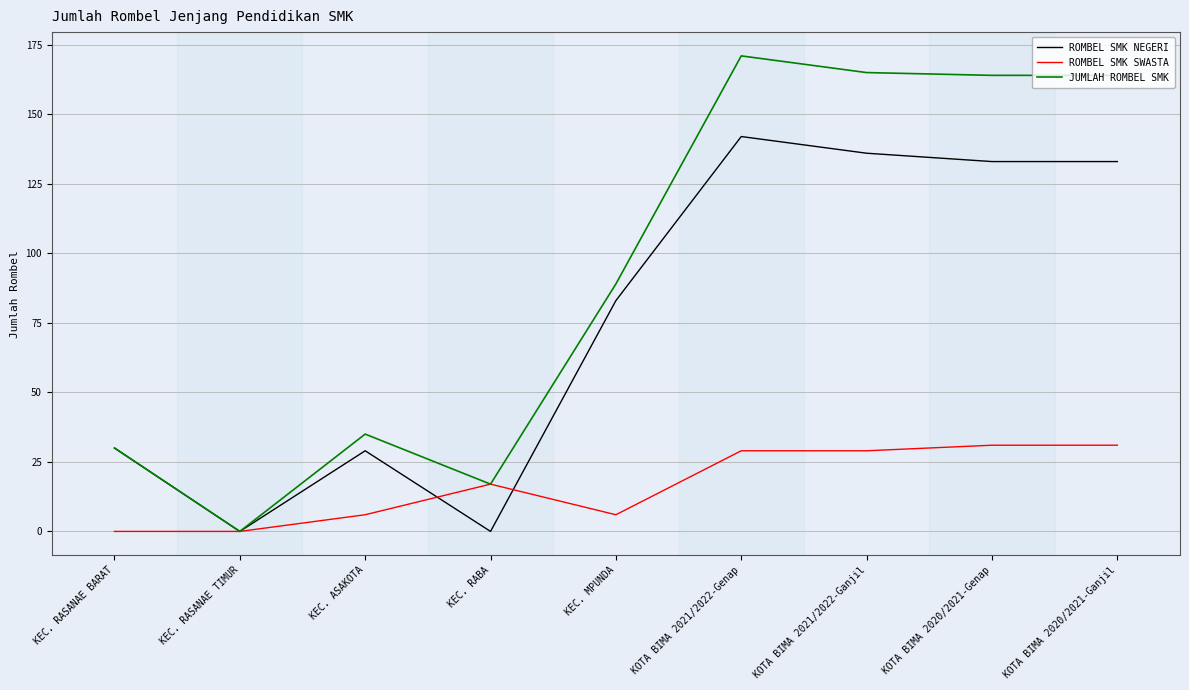

What is the average value of the ROMBEL SMK SWASTA series?

17